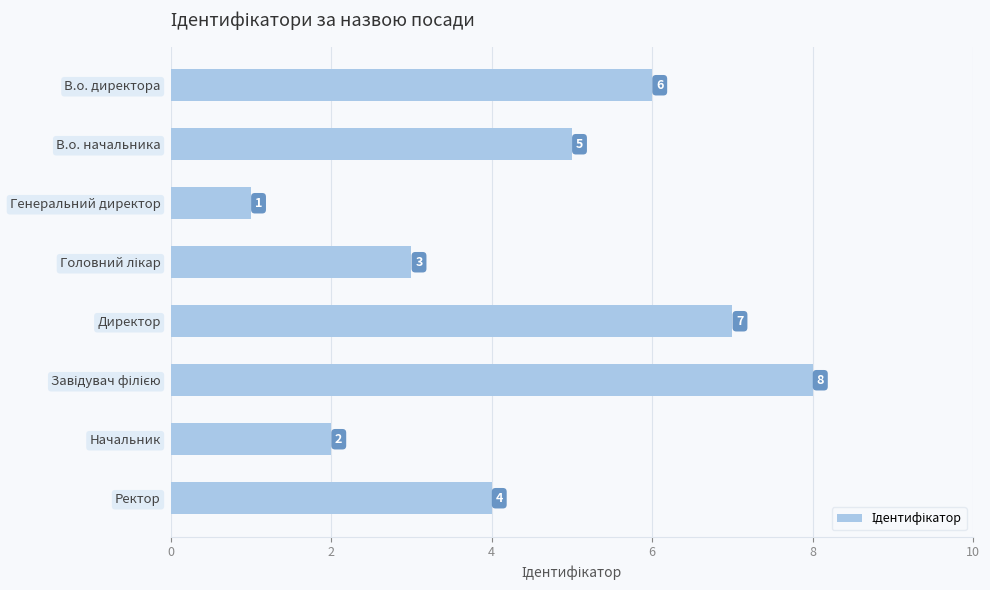

Is it true that the value at Генеральний директор is 1?

True